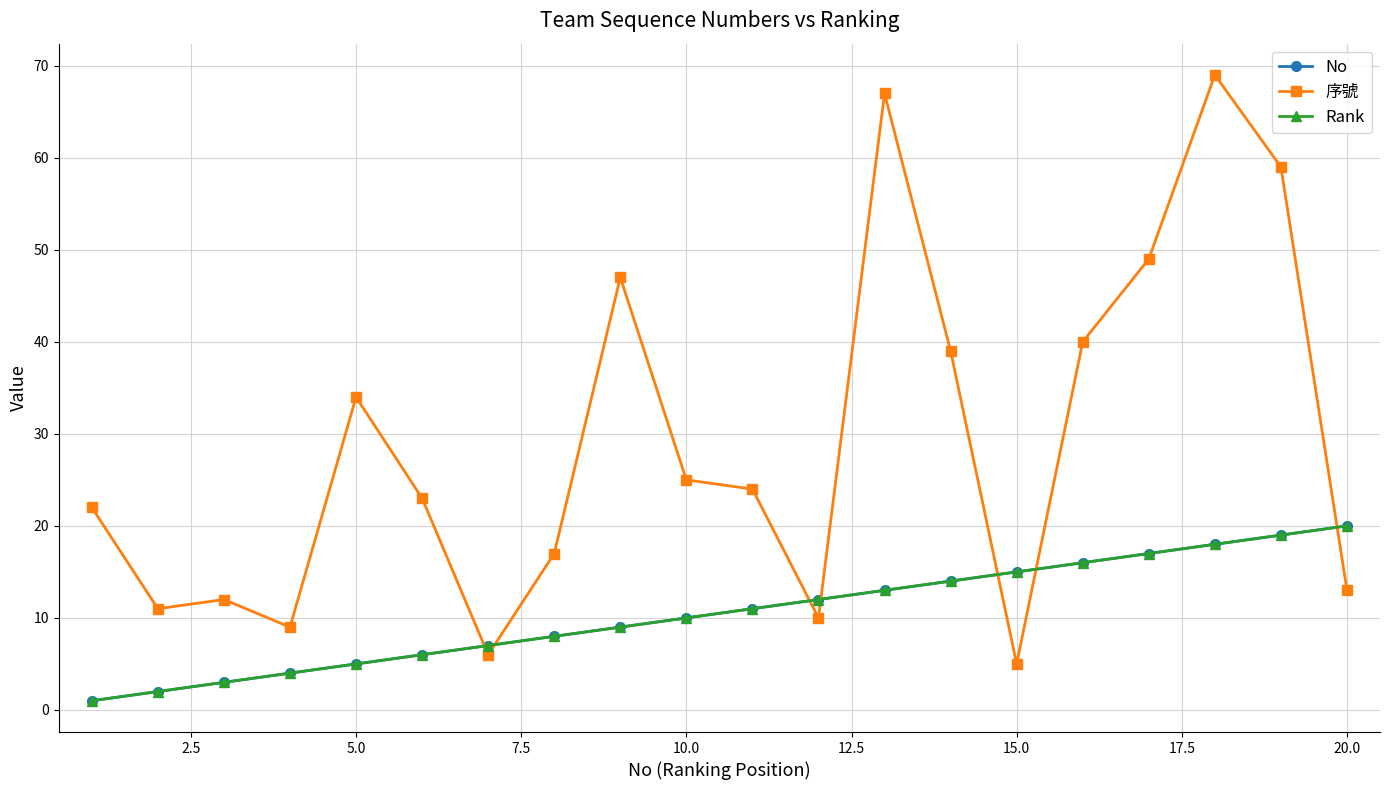

Is this an area chart (filled region under the line)?

No